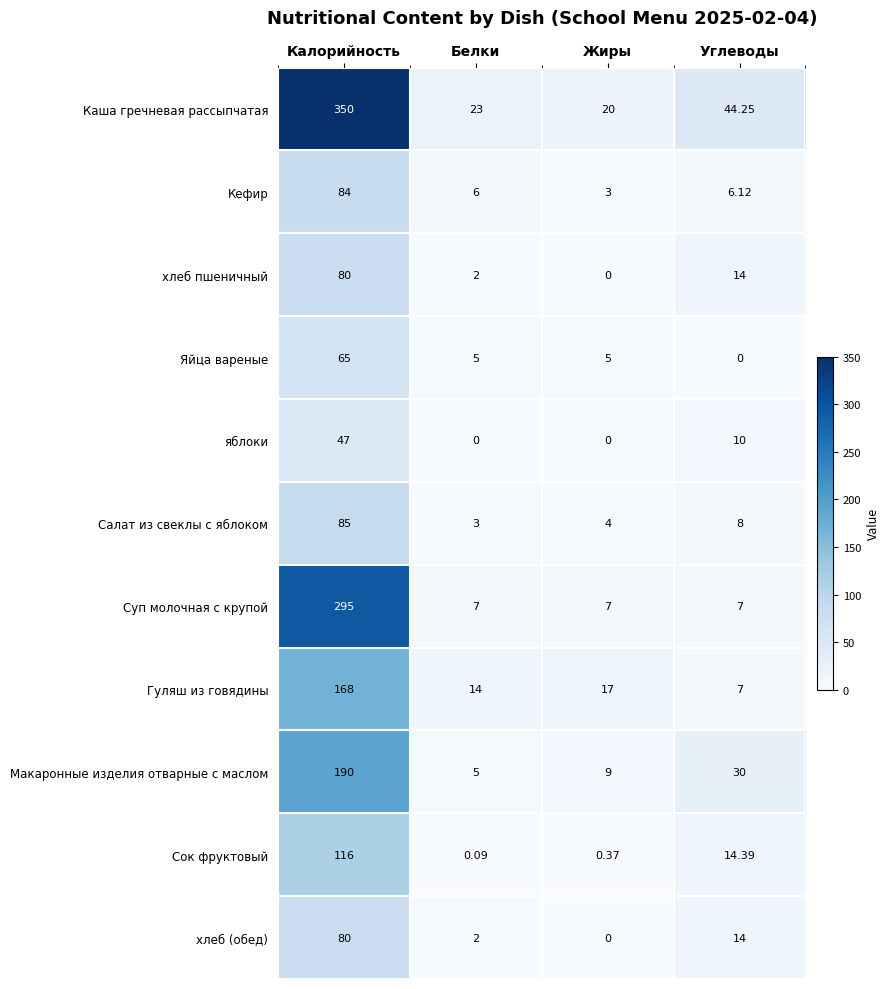

What is the total value across all series at Калорийность?

1560.0